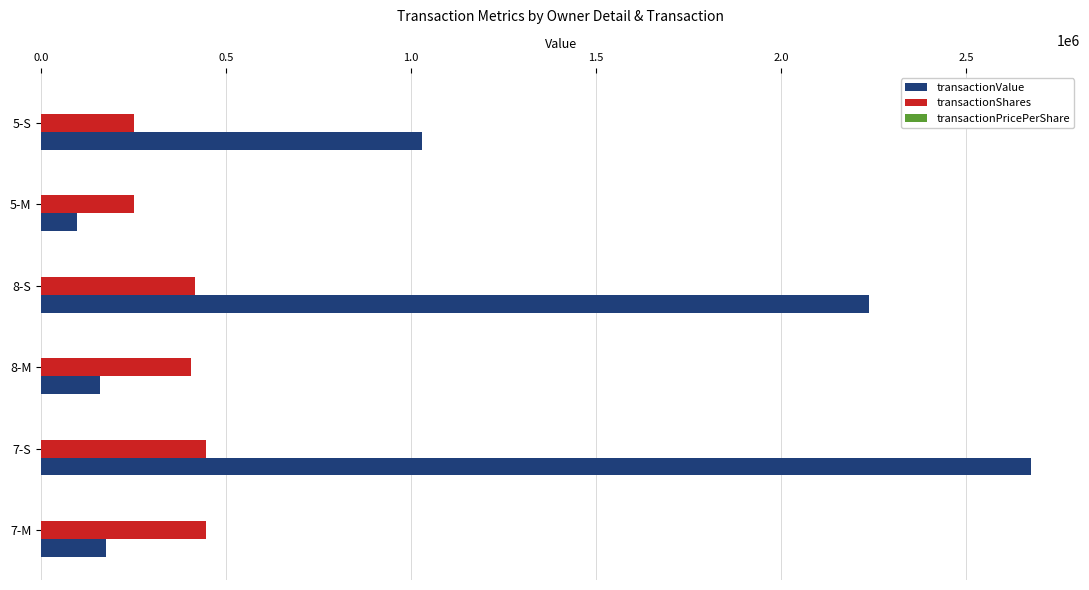

The value of transactionShares at 5-M is 250000.0. True or false?

True